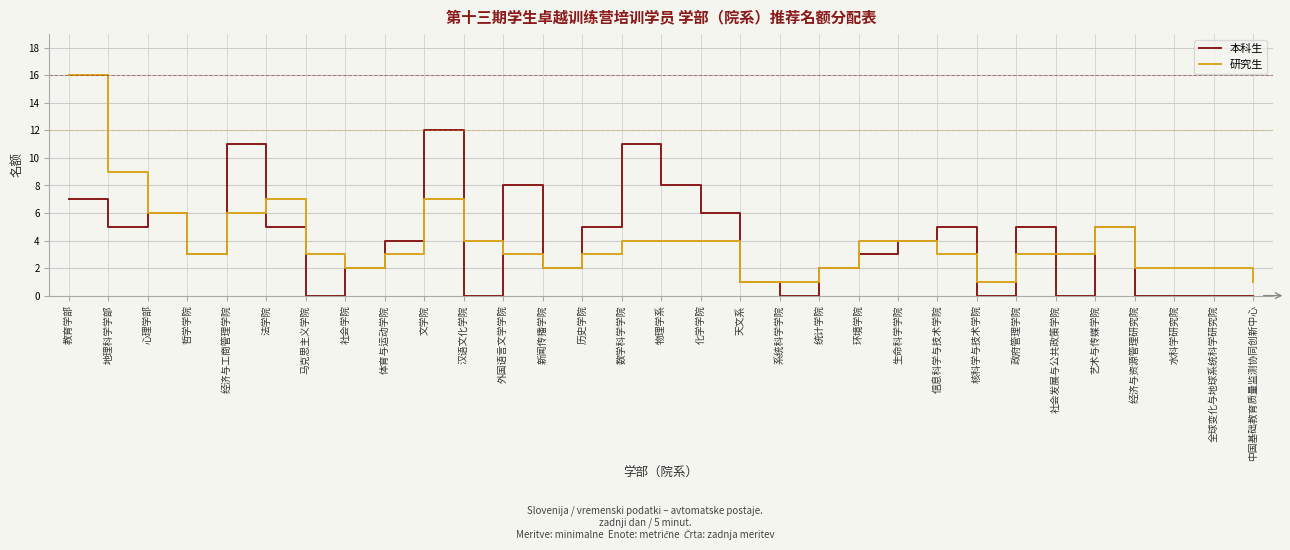

Rank the series at 文学院 from highest to lowest value.

本科生, 研究生